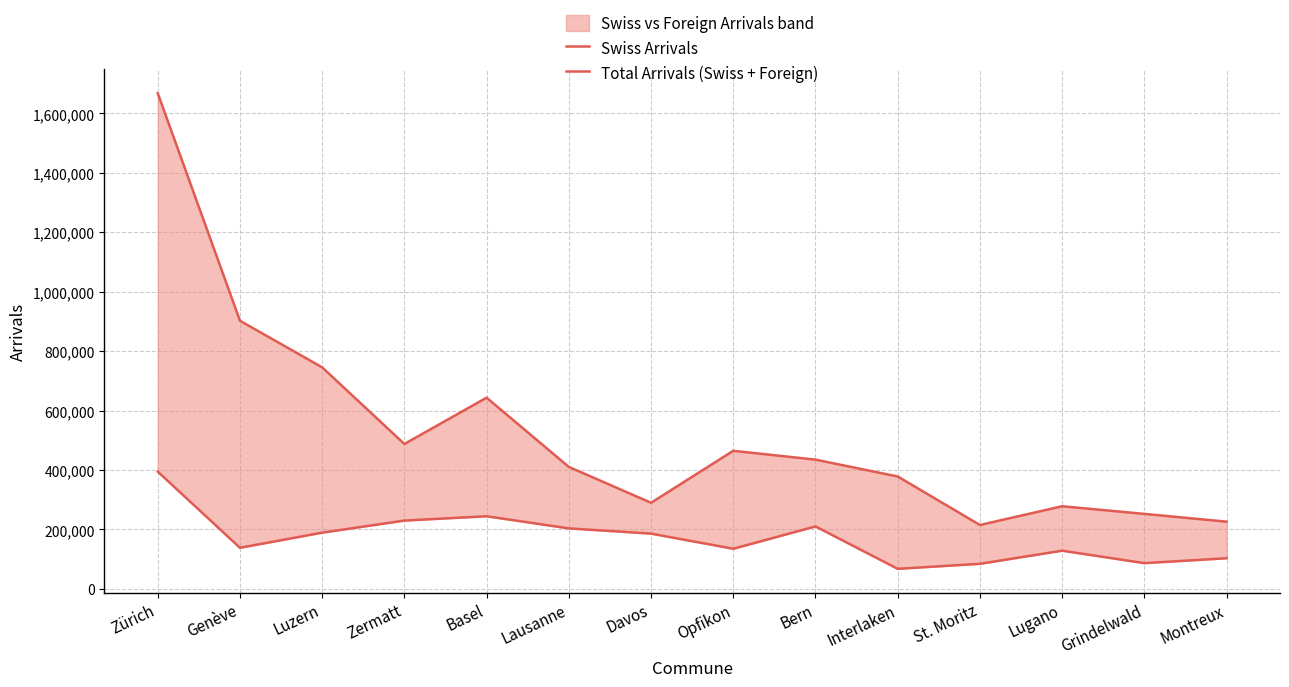

What is the label of the 3rd point from the left?

Luzern